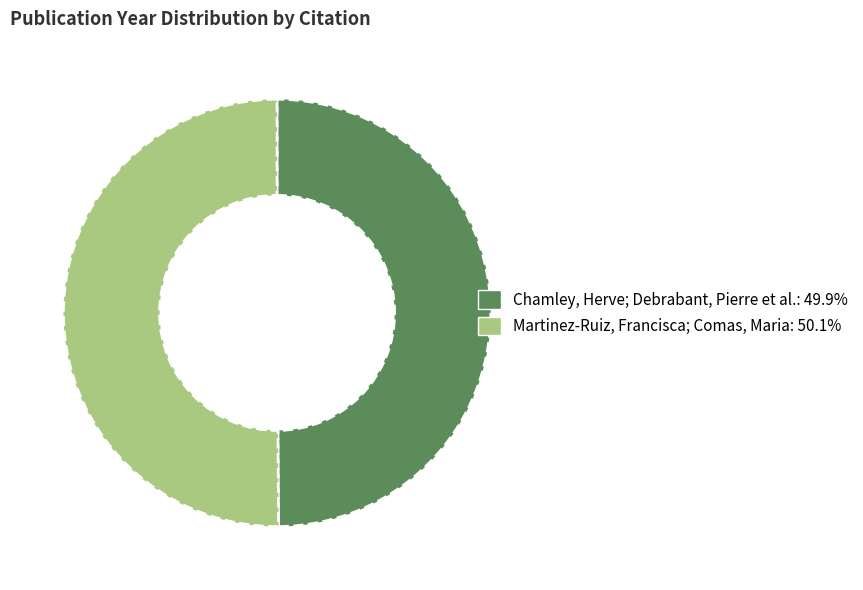

What is the ratio of the value at Martinez-Ruiz, Francisca; Comas, Maria: 50.1% to the value at Chamley, Herve; Debrabant, Pierre et al.: 49.9%?

1.0